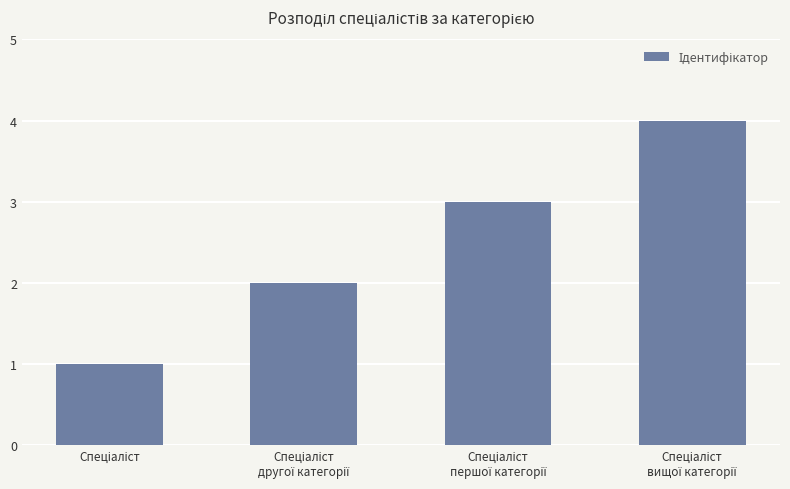

Reading left to right, transcribe all the data shown in this chart.

1	2	3	4